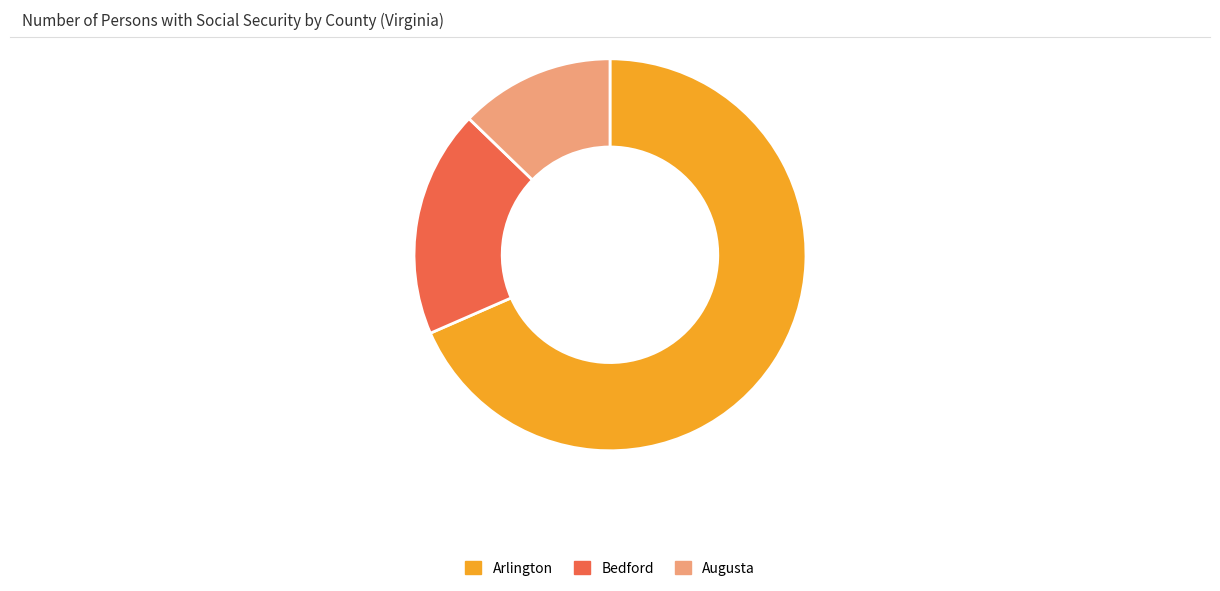

How many segments does this pie chart have?

3